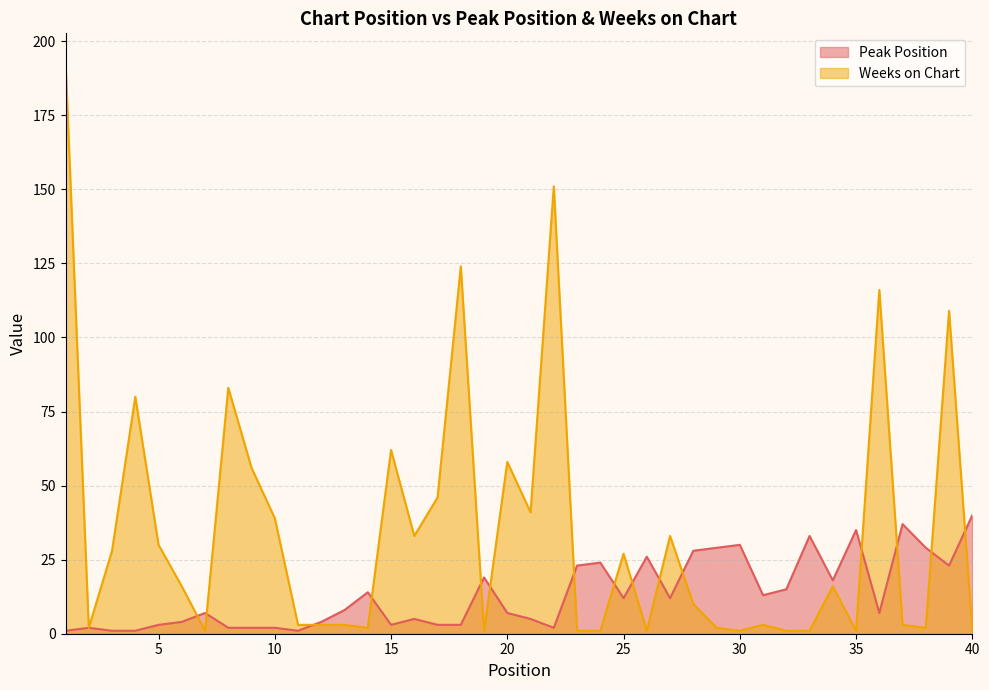

True or false: Peak Position and Weeks on Chart cross at least once.

True